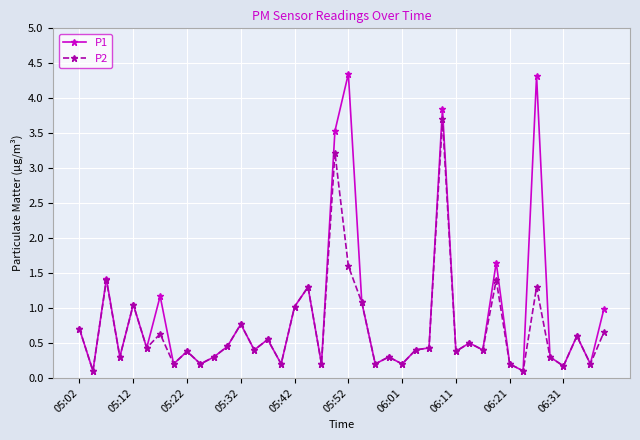

What is the value of the P1 point at the 13th from the left?

0.8